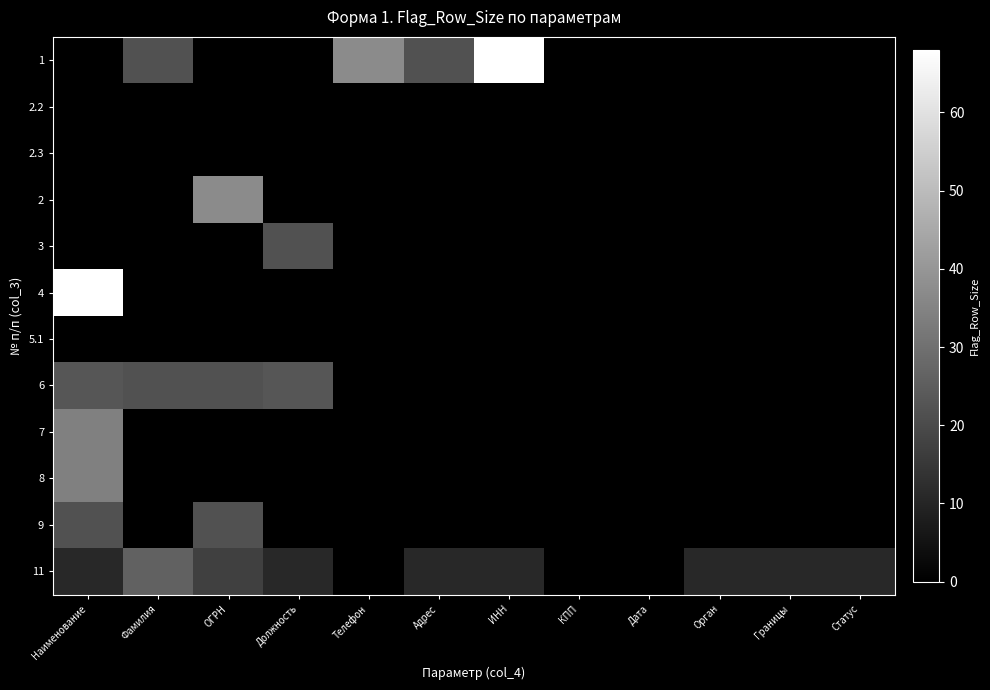

Which has a higher value, Телефон or Фамилия?

Телефон